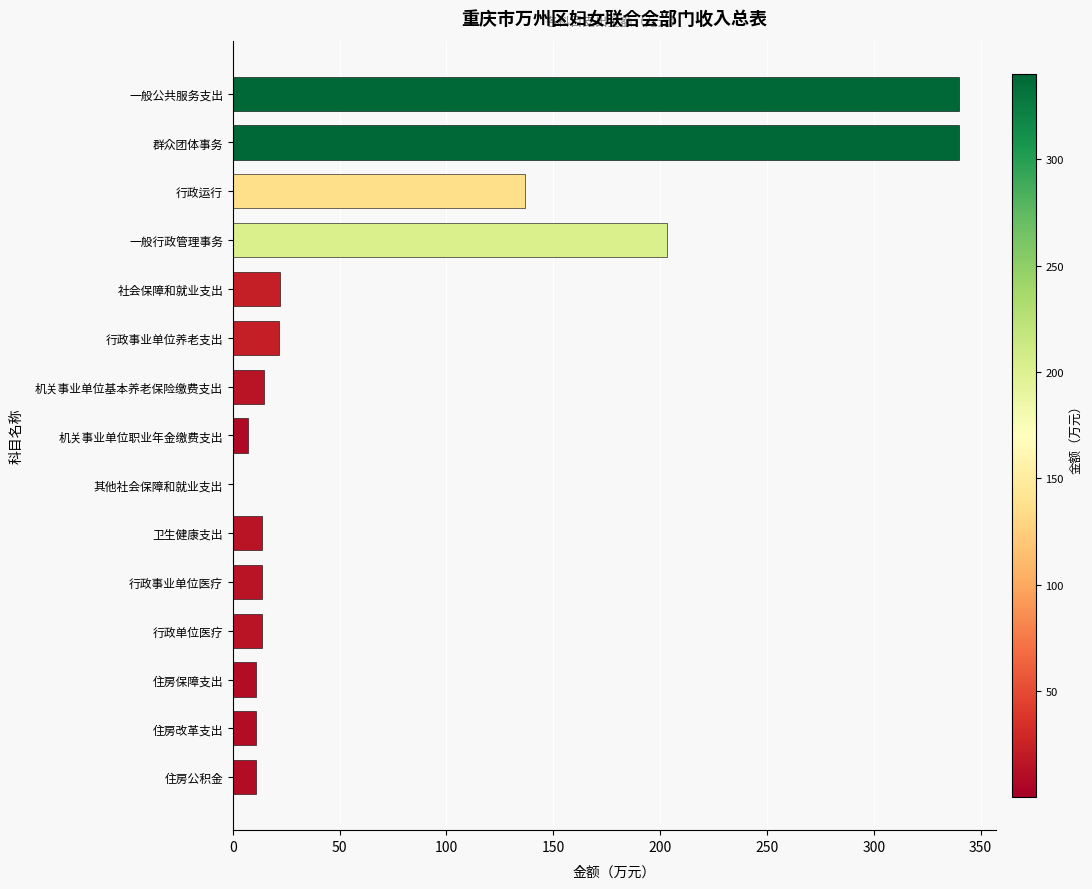

Which has a higher value, 机关事业单位职业年金缴费支出 or 行政运行?

行政运行